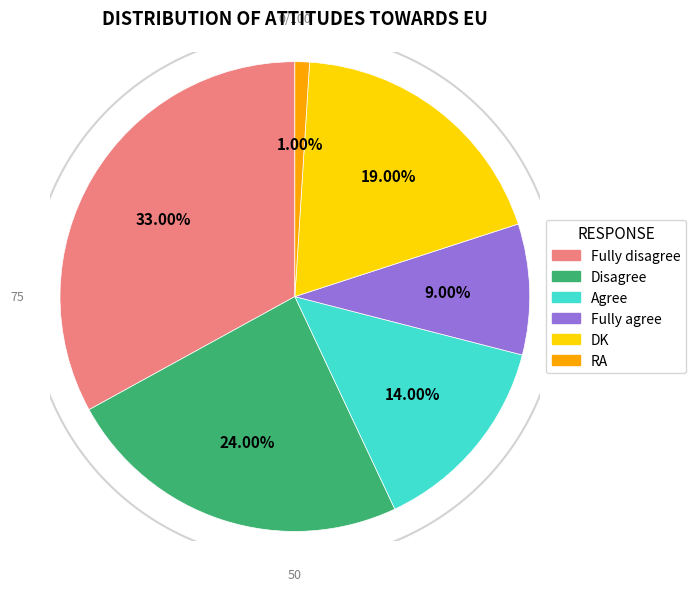

Which category has the smallest portion of the pie?

RA